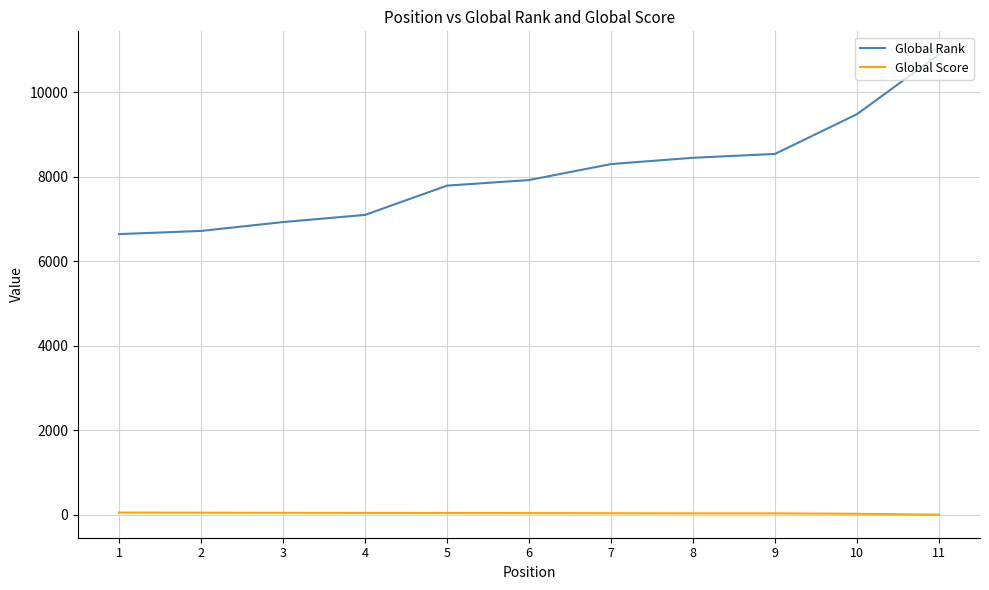

True or false: Global Rank and Global Score cross at least once.

False